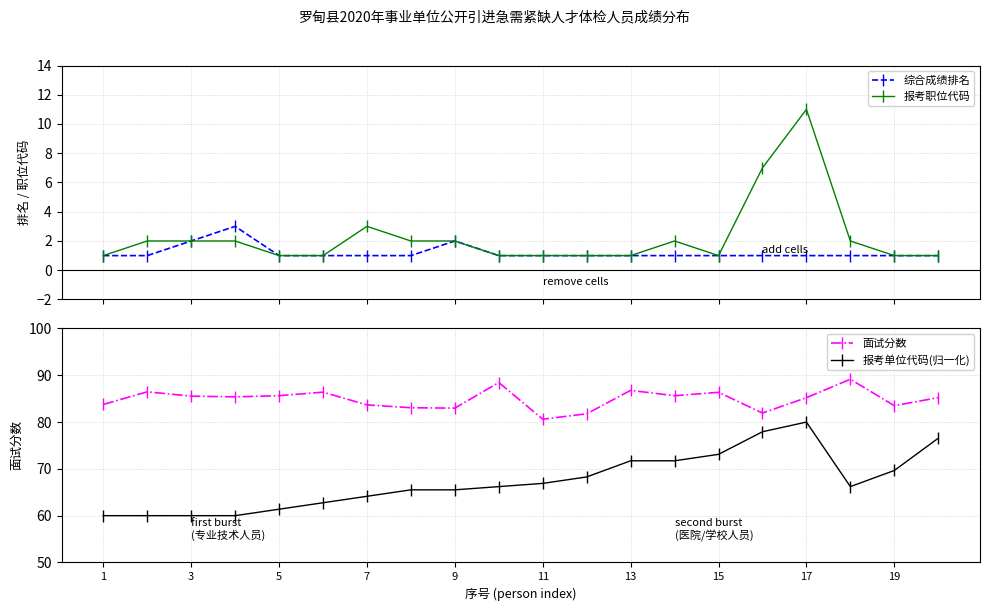

What is the difference between the second highest and second lowest values in the 面试分数 series?

6.7